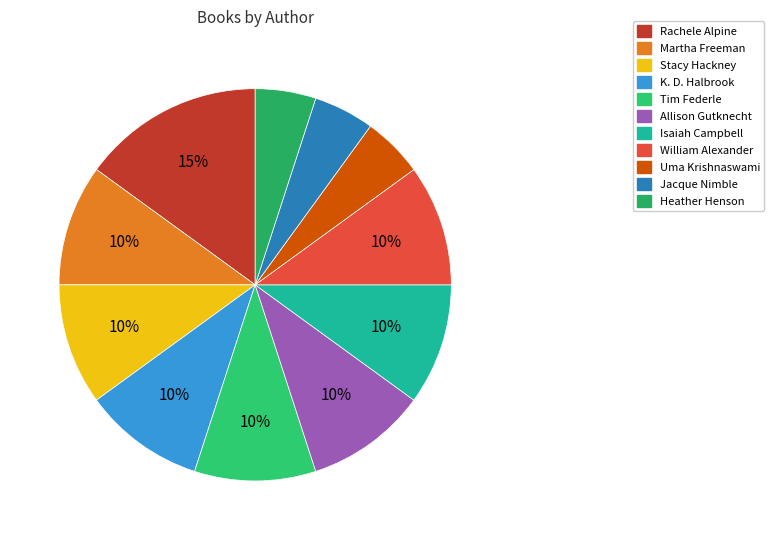

The Uma Krishnaswami slice represents 5% of the pie. True or false?

True